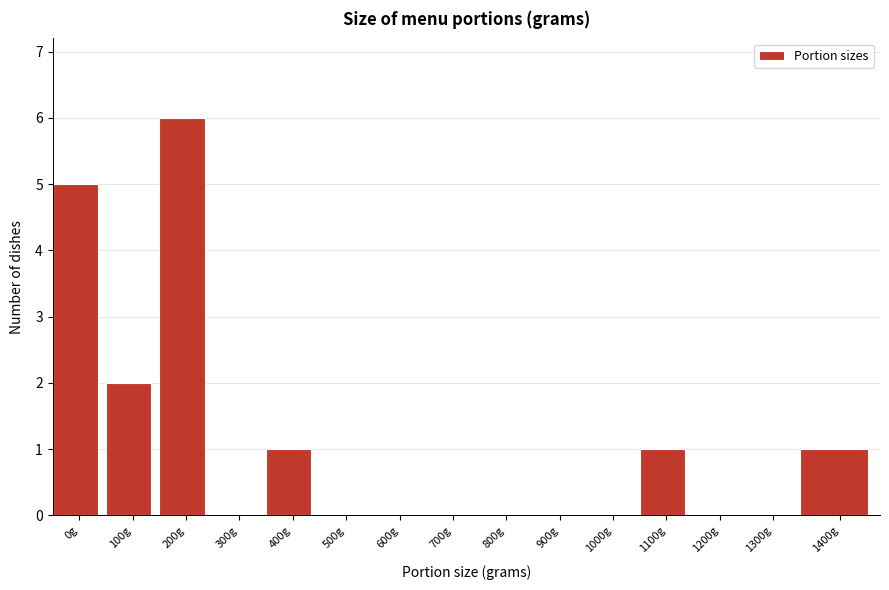

Reading left to right, what are all the values shown in this chart?

0g=5	100g=2	200g=6	300g=0	400g=1	500g=0	600g=0	700g=0	800g=0	900g=0	1000g=0	1100g=1	1200g=0	1300g=0	1400g=1